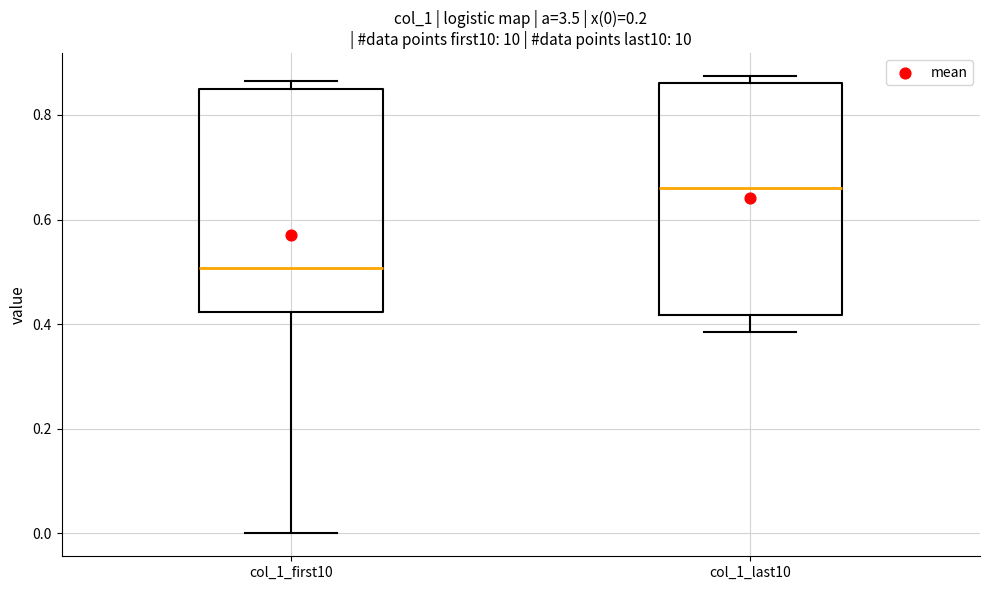

Which box has the lowest median line?

col_1_first10